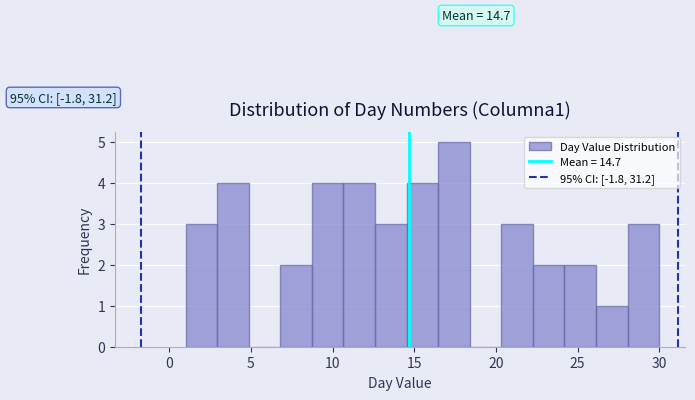

Read against the x-axis, roughly where is the centre of the tallest bar?

17.5